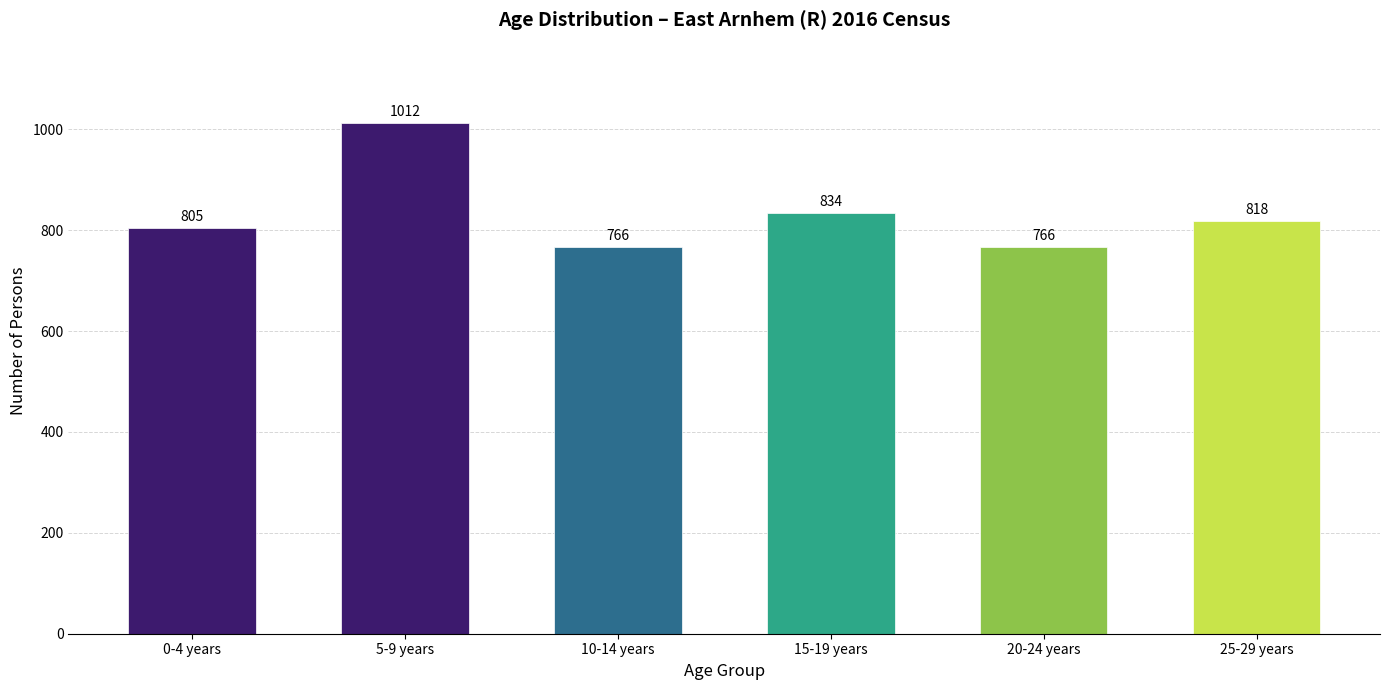

Reading left to right, list all the values displayed in this chart.

0-4 years=805	5-9 years=1012	10-14 years=766	15-19 years=834	20-24 years=766	25-29 years=818